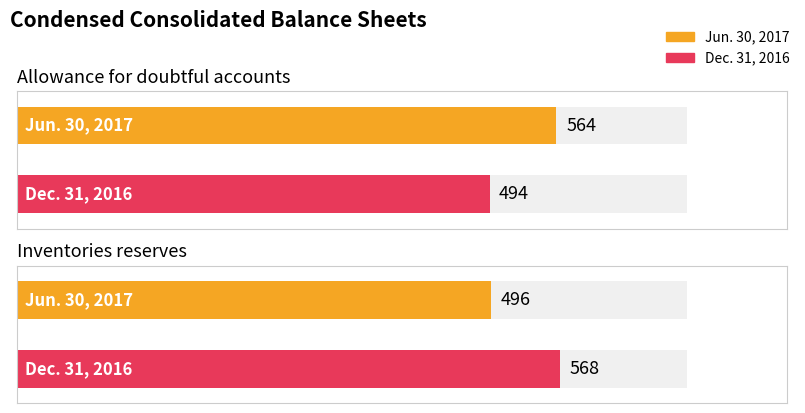

Are the bars grouped side by side (vs. stacked)?

Yes